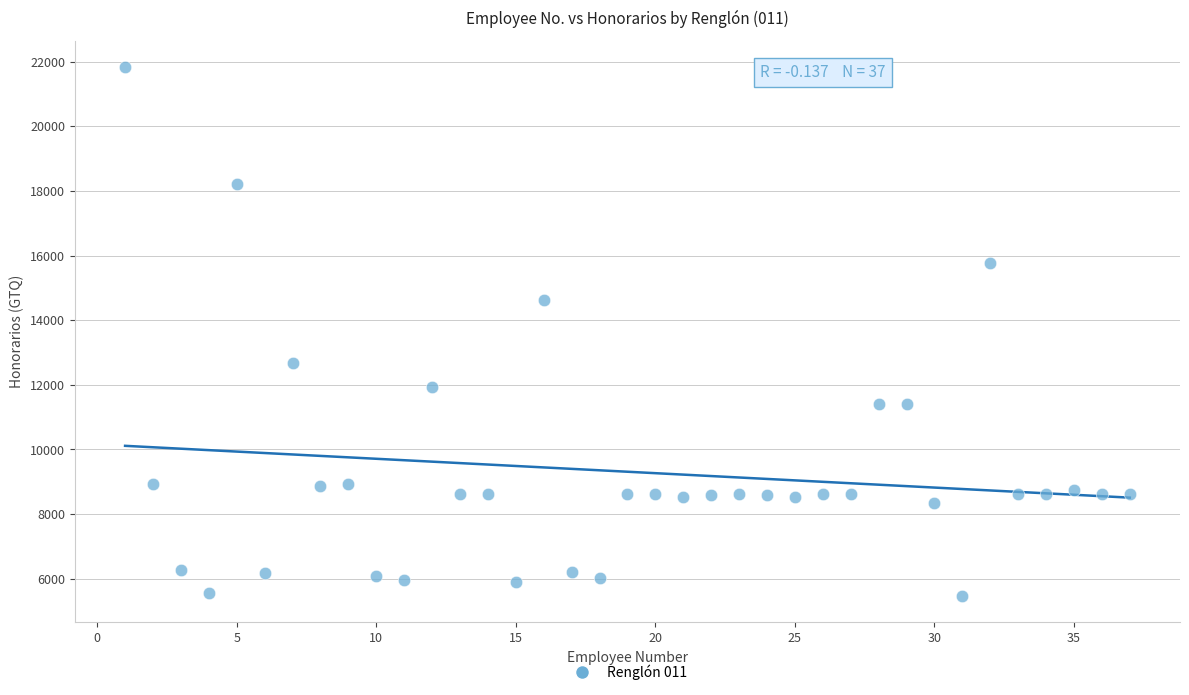

What is the range of X values (max minus min)?

36.0